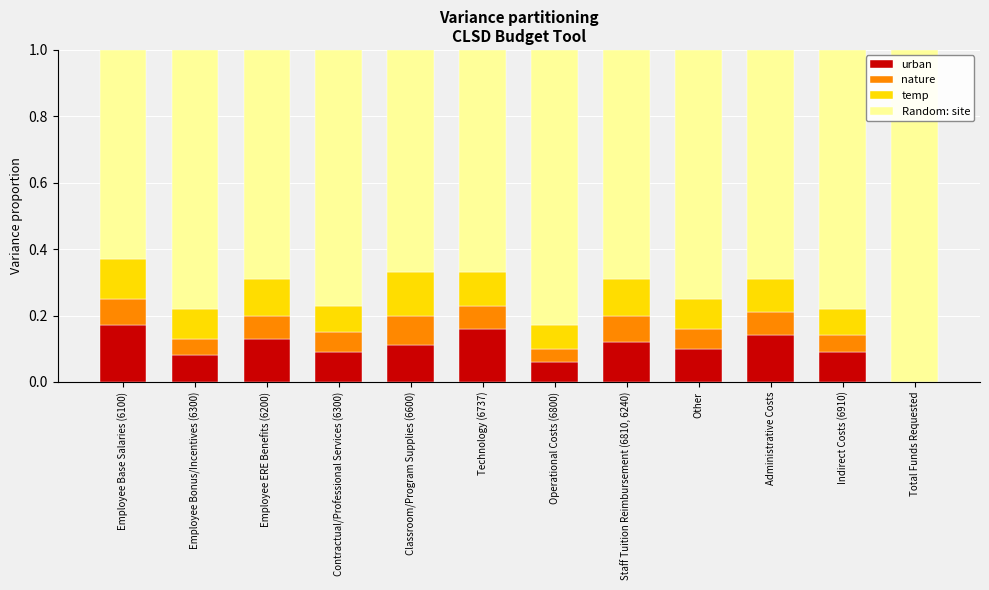

What is the total value across all series at Employee Base Salaries (6100)?

1.0